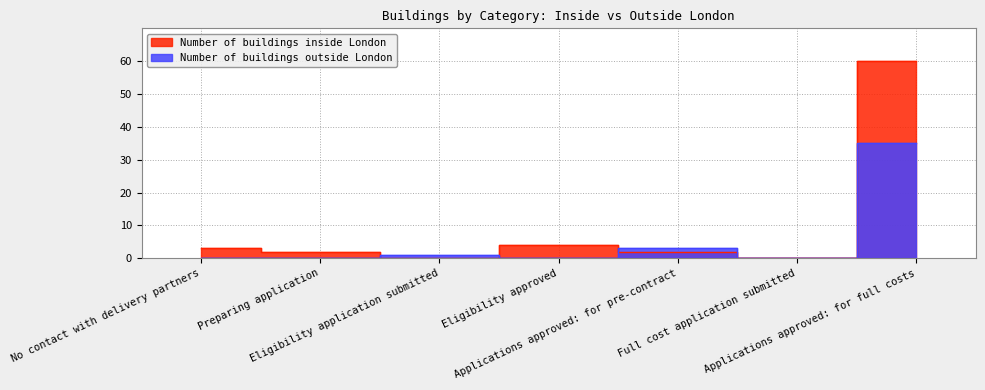

What is the sum of the Number of buildings inside London values at No contact with delivery partners and Applications approved: for pre-contract?

5